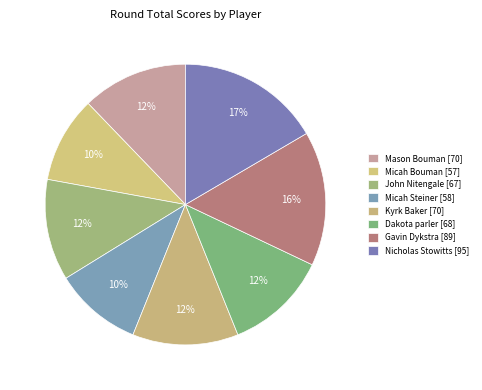

Which slice is the largest?

Nicholas Stowitts